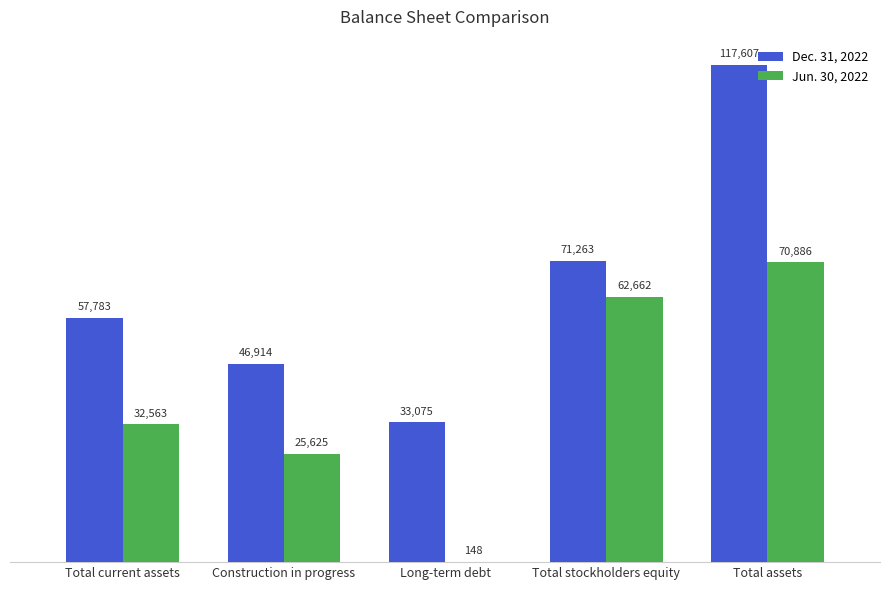

What is the highest value of the Dec. 31, 2022 series?

117607